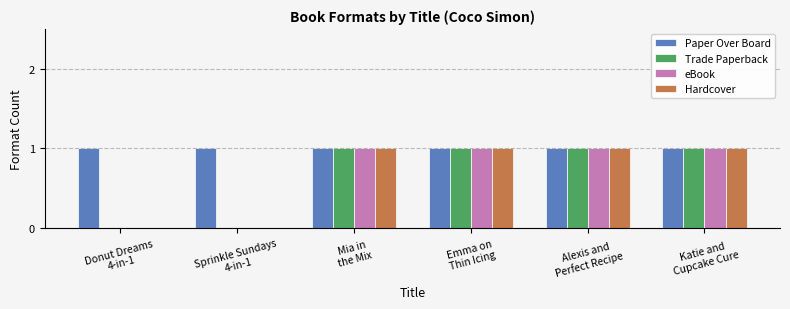

Which series has the largest total across all categories?

Paper Over Board